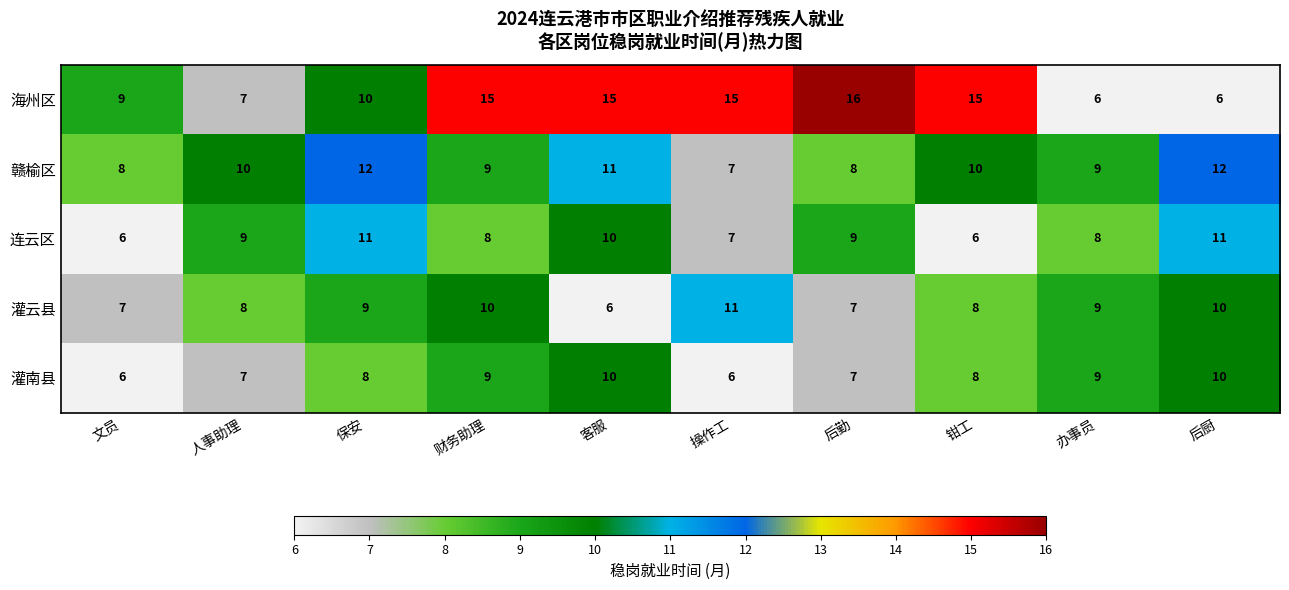

Which series changed the most between 钳工 and 办事员?

海州区